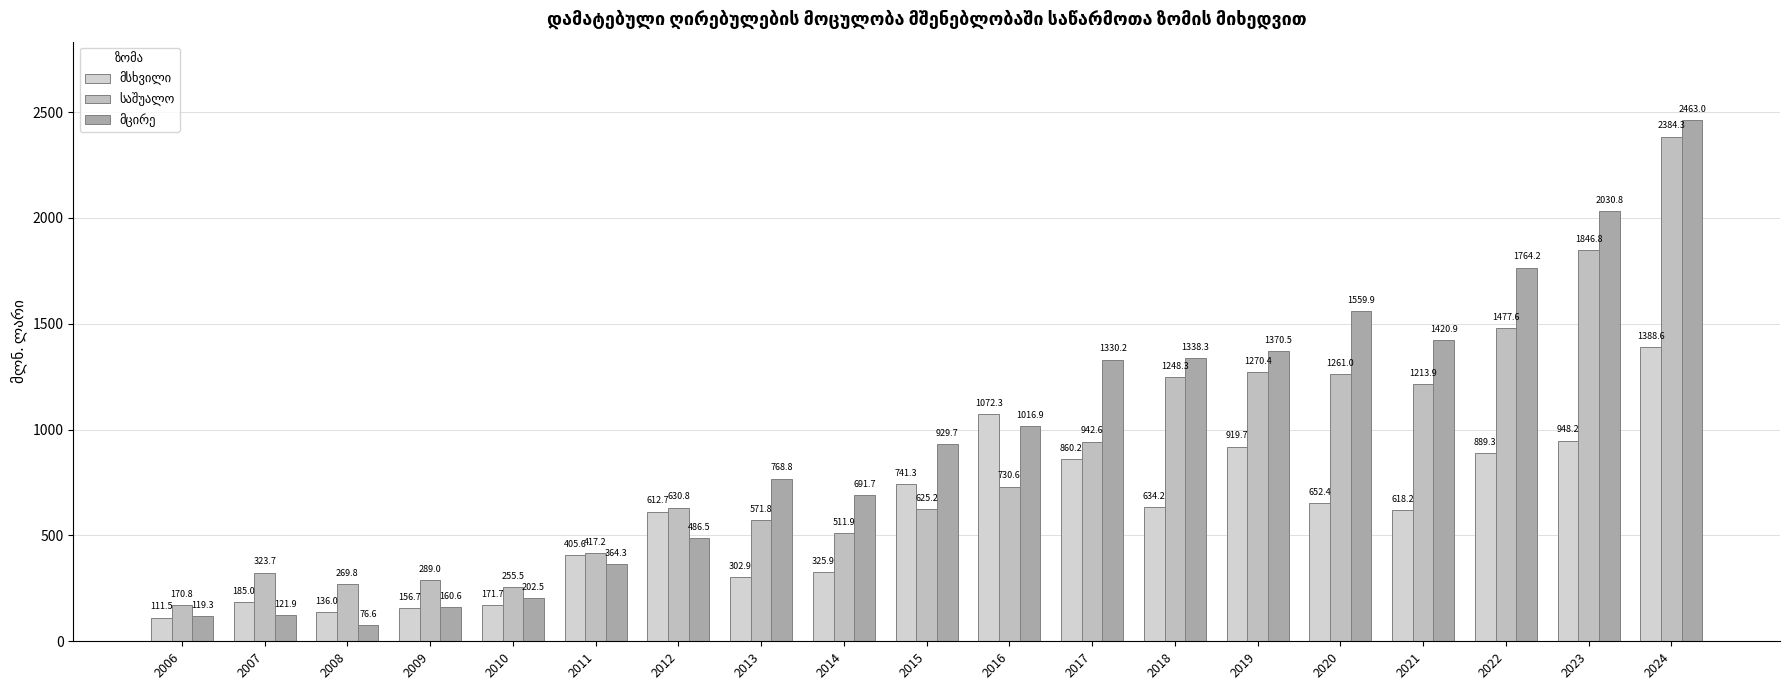

What is the difference between the highest and lowest values at 2021?

802.7